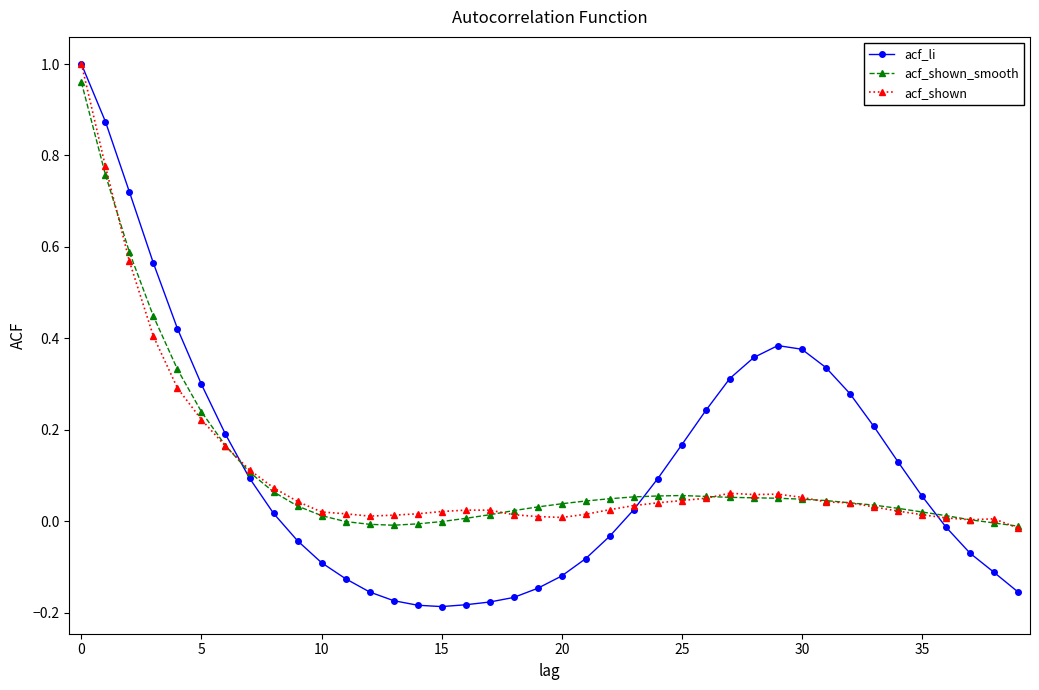

Which series has the largest range (max minus min)?

acf_li